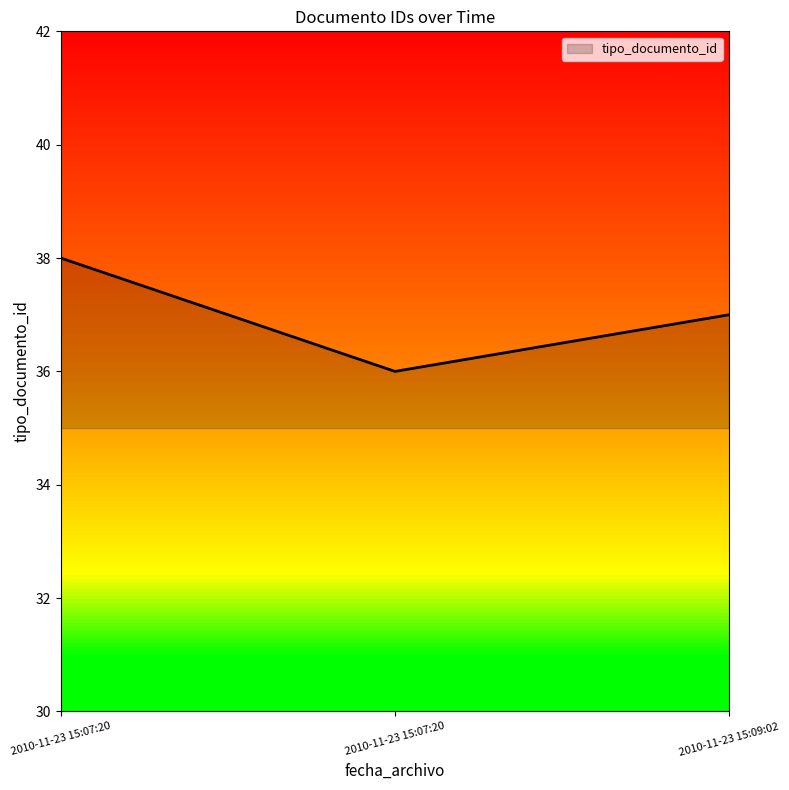

What is the sum of the values at 2010-11-23 15:07:20 and 2010-11-23 15:07:20?

74